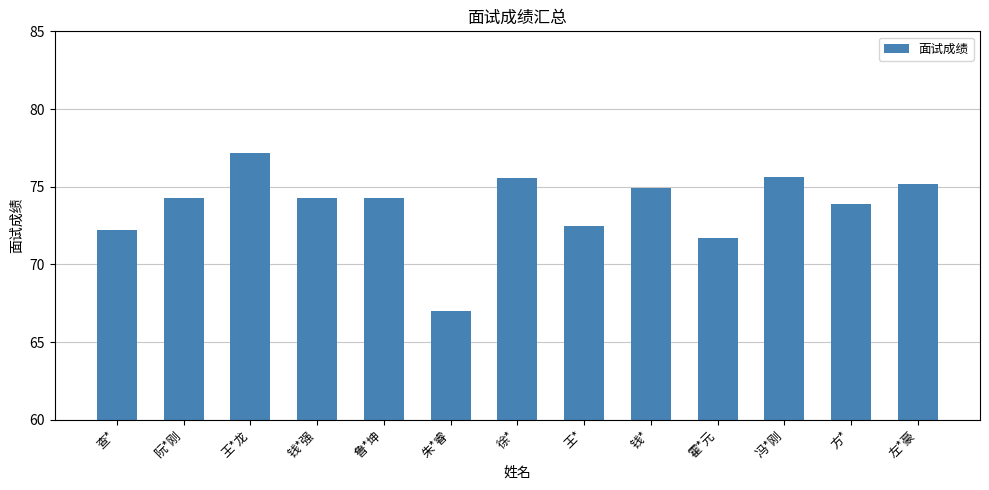

What is the label of the 4th bar from the right?

霍*元